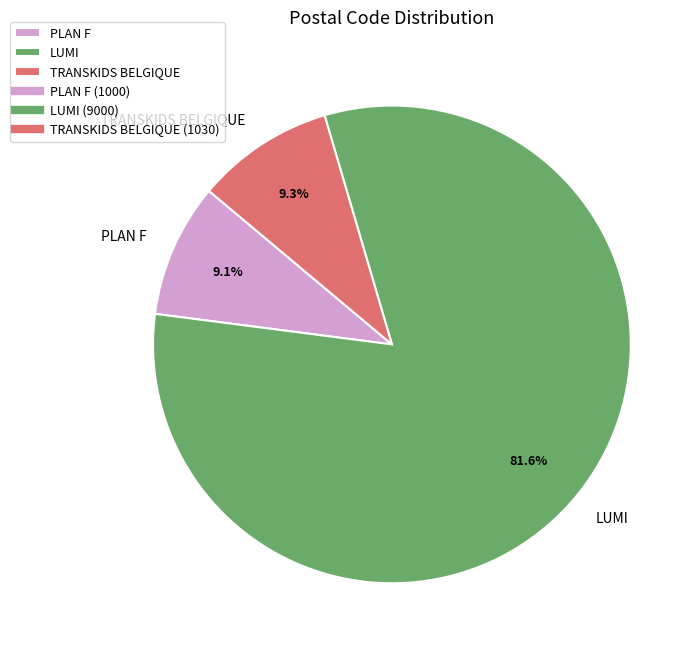

How many segments does this pie chart have?

3